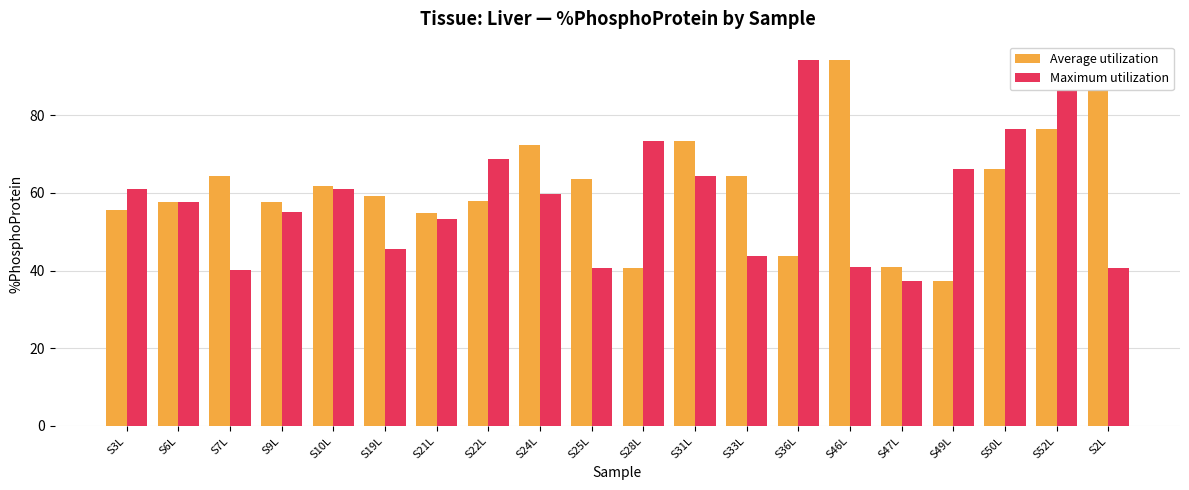

How many bars are there in total?

40